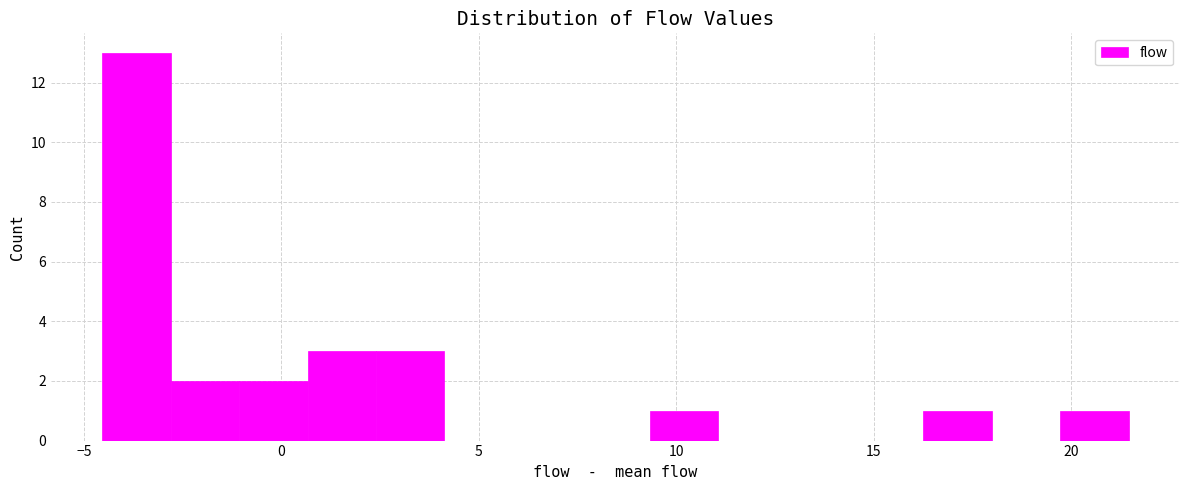

Read against the x-axis, roughly where is the centre of the tallest bar?

-3.5